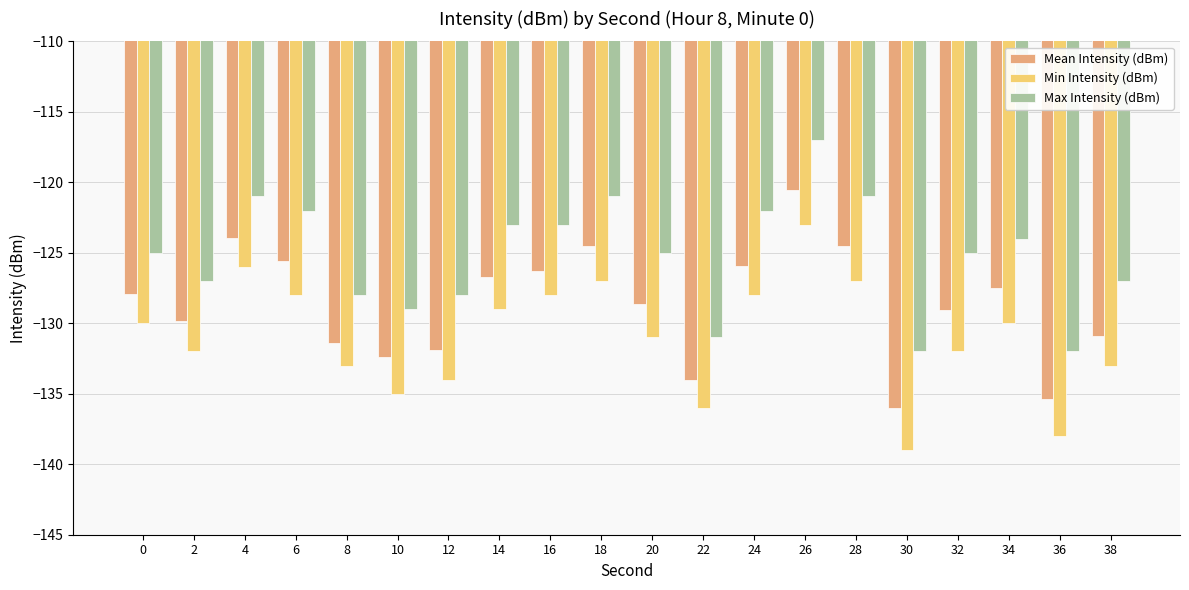

How many bars are there in each group?

3